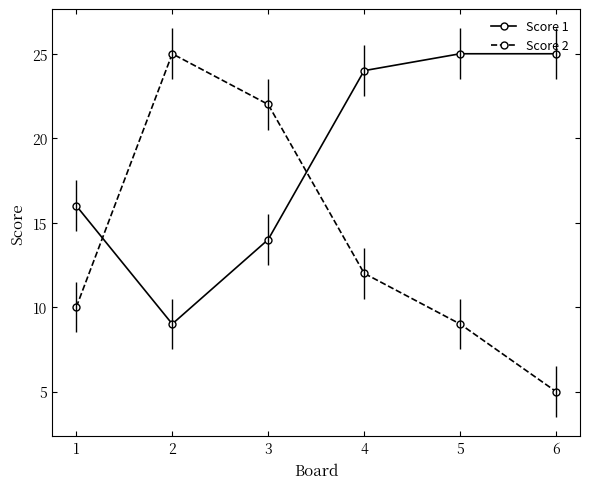

Is it true that Score 2 equals 5 at 6?

True